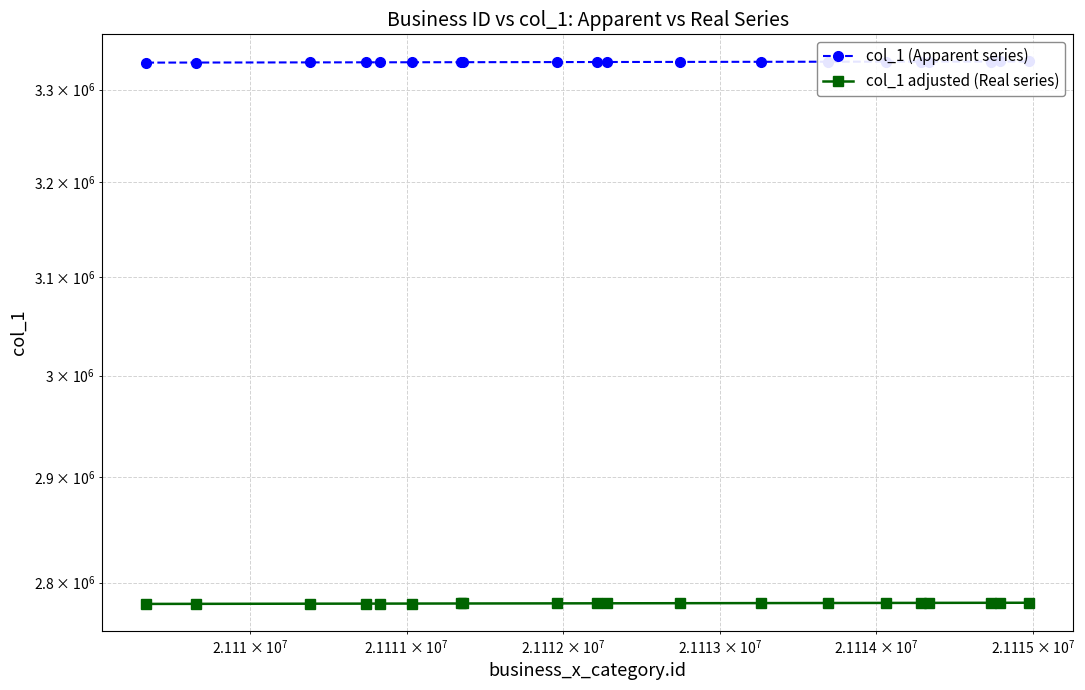

True or false: col_1 (Apparent series) and col_1 adjusted (Real series) intersect in this chart.

False